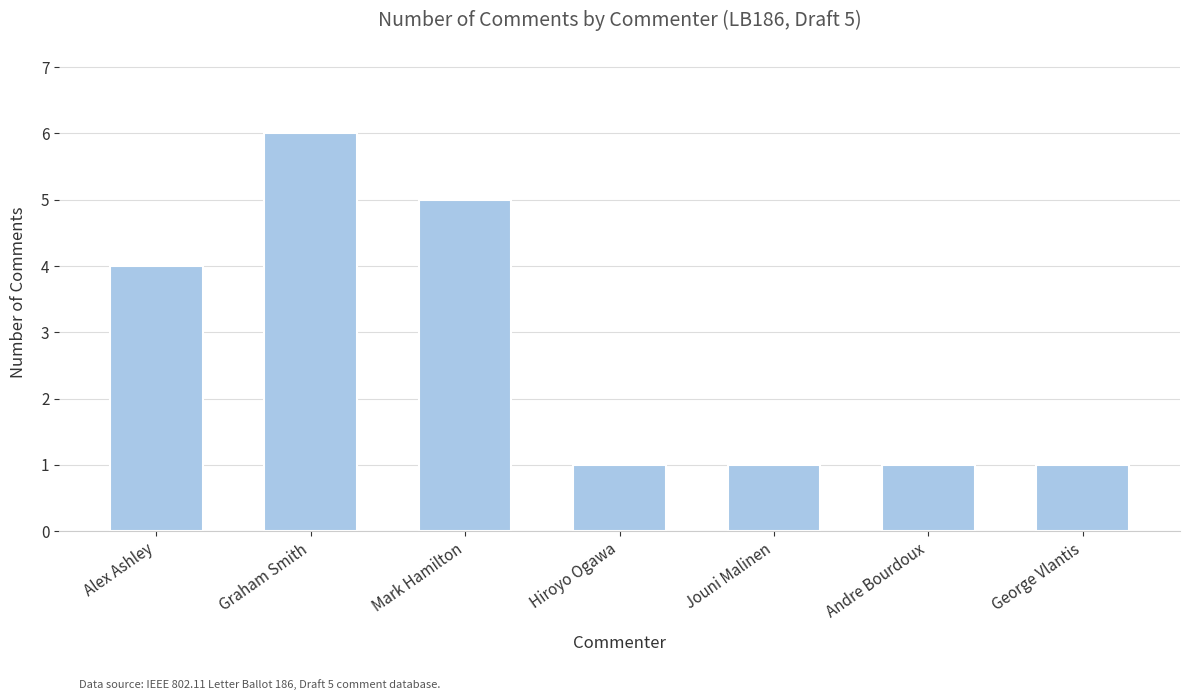

Reading left to right, transcribe all the data shown in this chart.

4	6	5	1	1	1	1